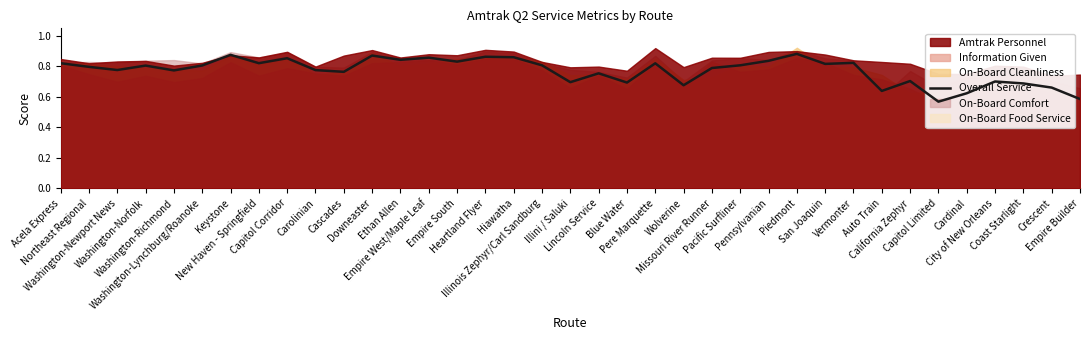

True or false: the data shows 0.8 at Illinois Zephyr/Carl Sandburg.

True